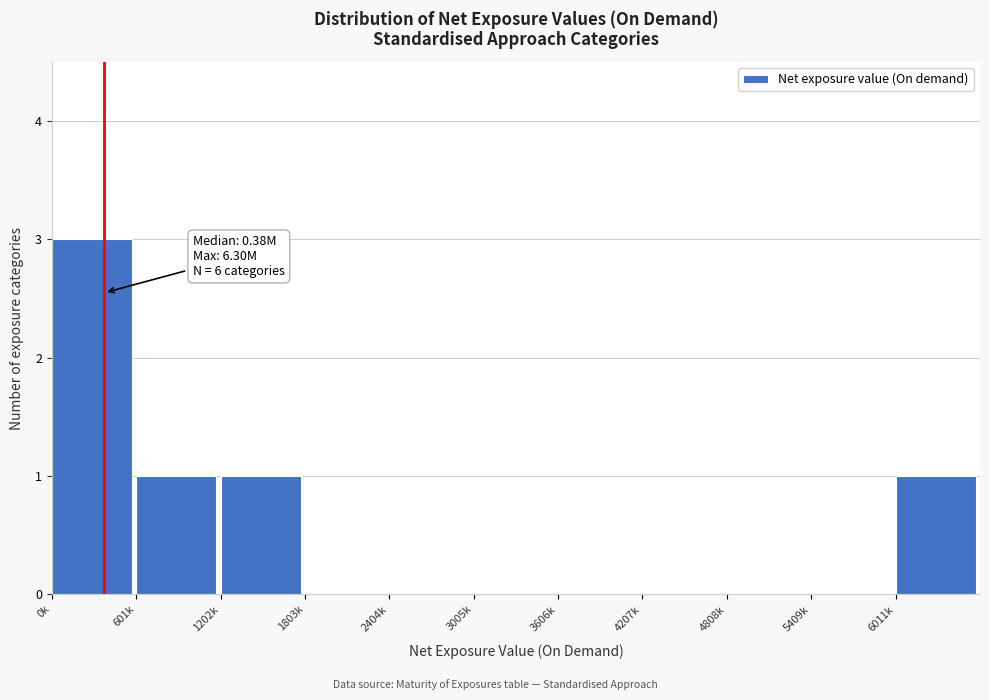

Reading left to right, list all the values displayed in this chart.

0k=3	601k=1	1202k=1	1803k=0	2404k=0	3005k=0	3606k=0	4207k=0	4808k=0	5409k=0	6011k=1